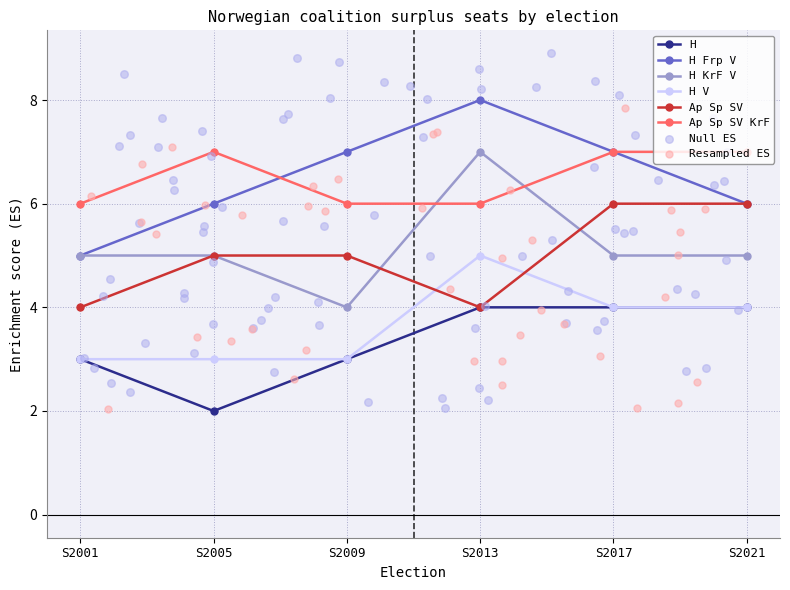

Which series has the widest spread of Y values?

H Frp V